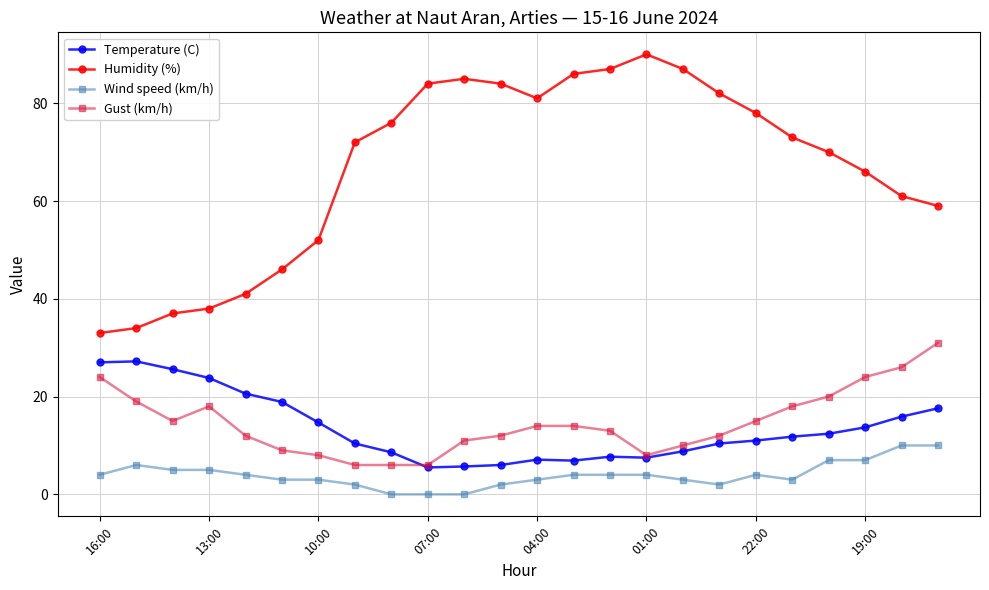

True or false: Wind speed (km/h) and Temperature (C) intersect in this chart.

False